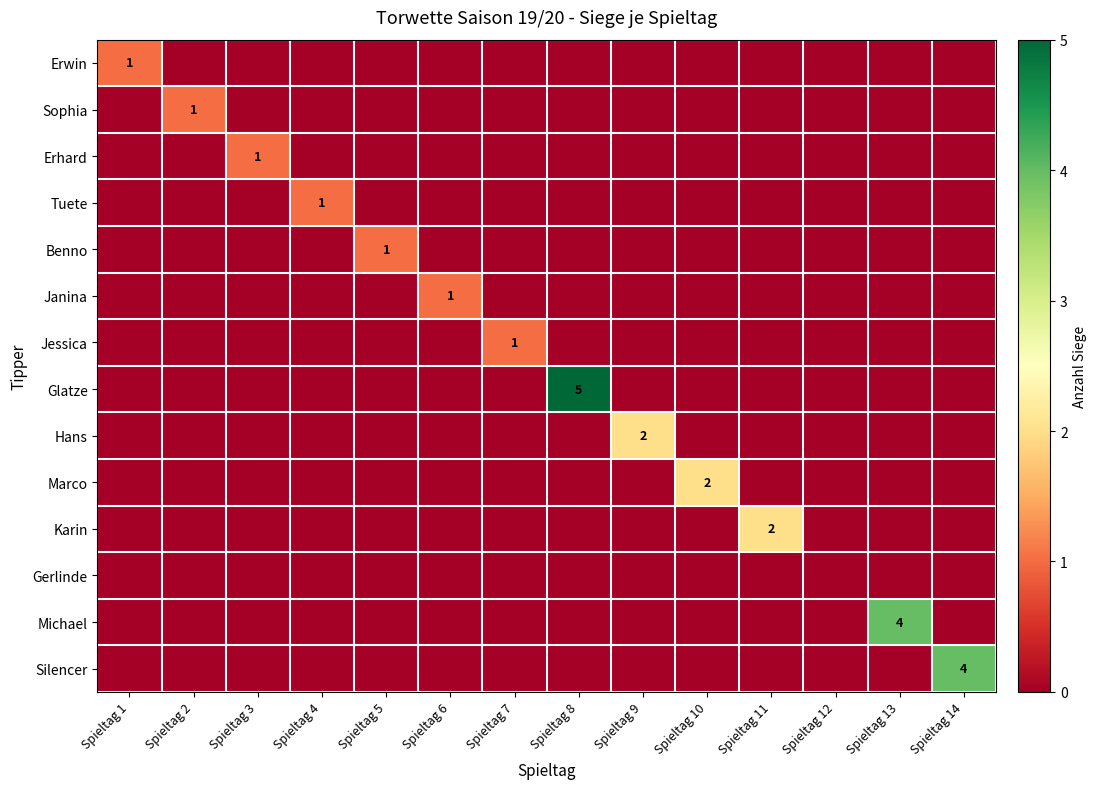

List the labels in order of Silencer value, largest first.

Spieltag 14, Spieltag 1, Spieltag 2, Spieltag 3, Spieltag 4, Spieltag 5, Spieltag 6, Spieltag 7, Spieltag 8, Spieltag 9, Spieltag 10, Spieltag 11, Spieltag 12, Spieltag 13